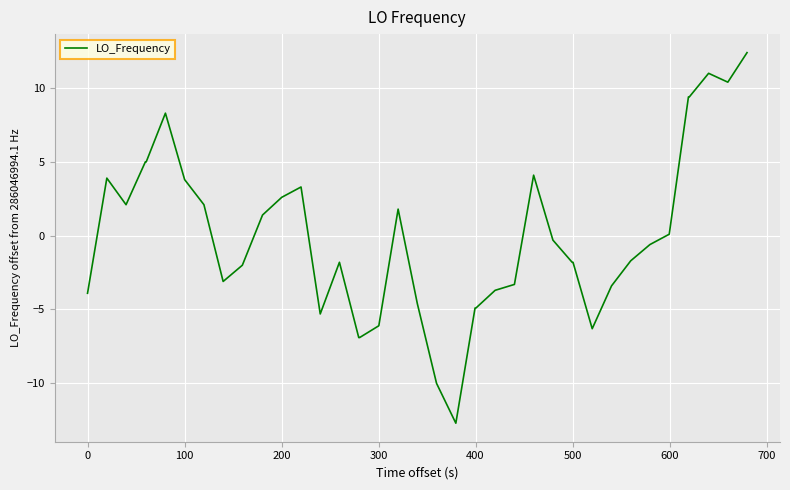

What is the difference between the maximum and minimum values?

25.1